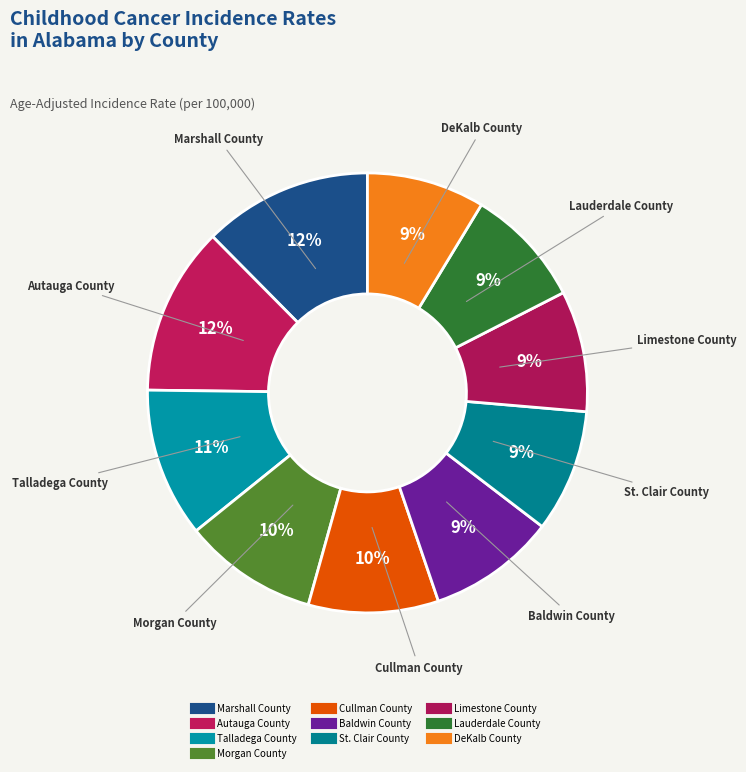

How many segments does this pie chart have?

10